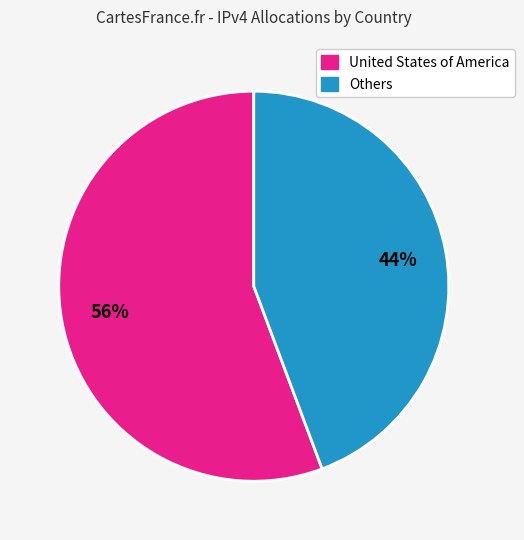

To the nearest percent, what is the average slice percentage?

50%